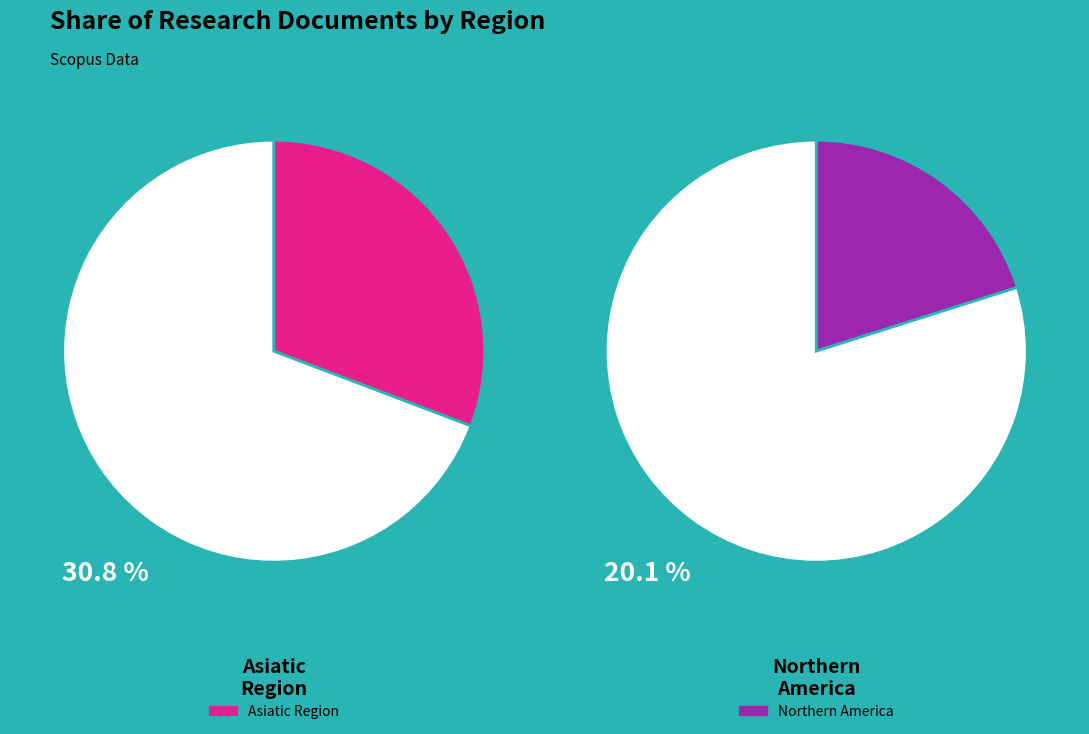

Is it true that Northern America is 45% of the pie?

False